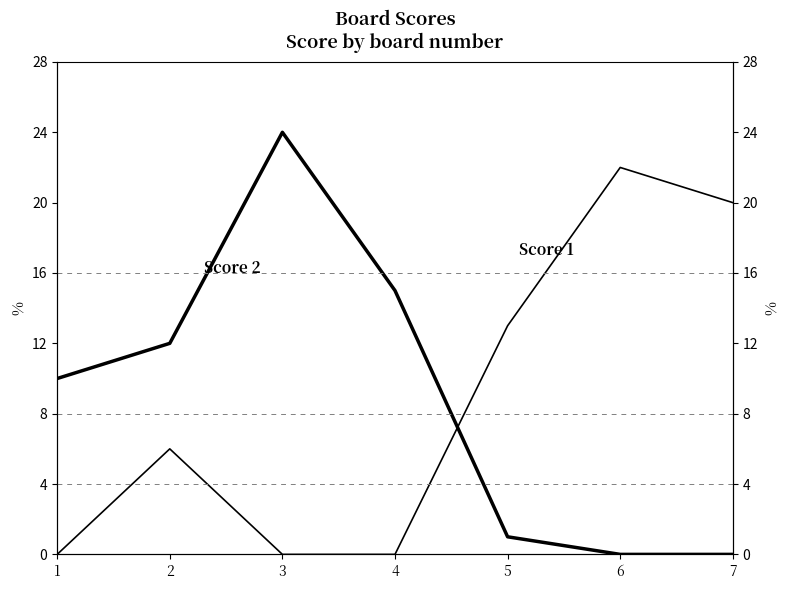

How many categories are shown in the chart?

7